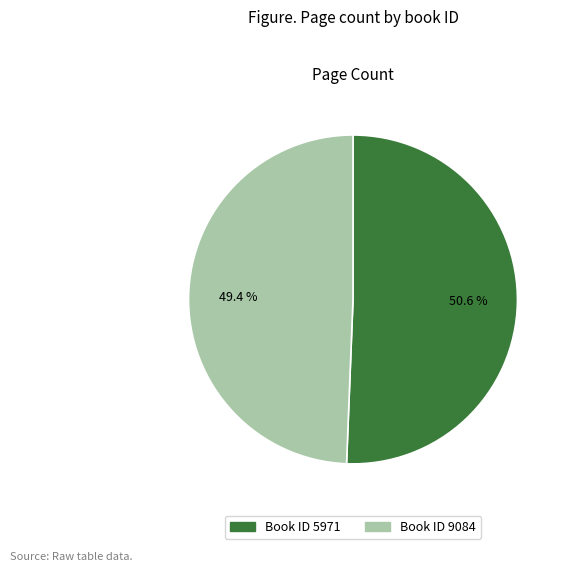

What is the majority slice?

Book ID 5971